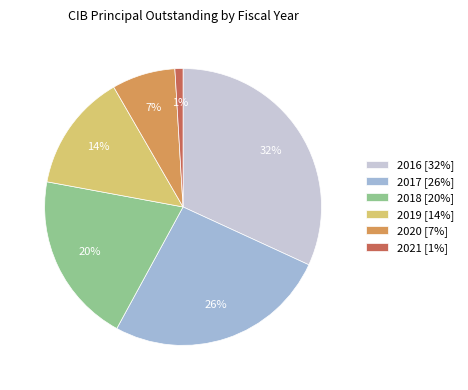

Rank the categories by value from lowest to highest.

2021, 2020, 2019, 2018, 2017, 2016